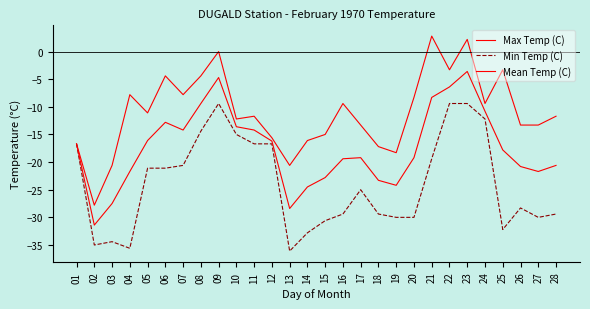

The Max Temp (C) series shows -12.5 at 07. True or false?

False